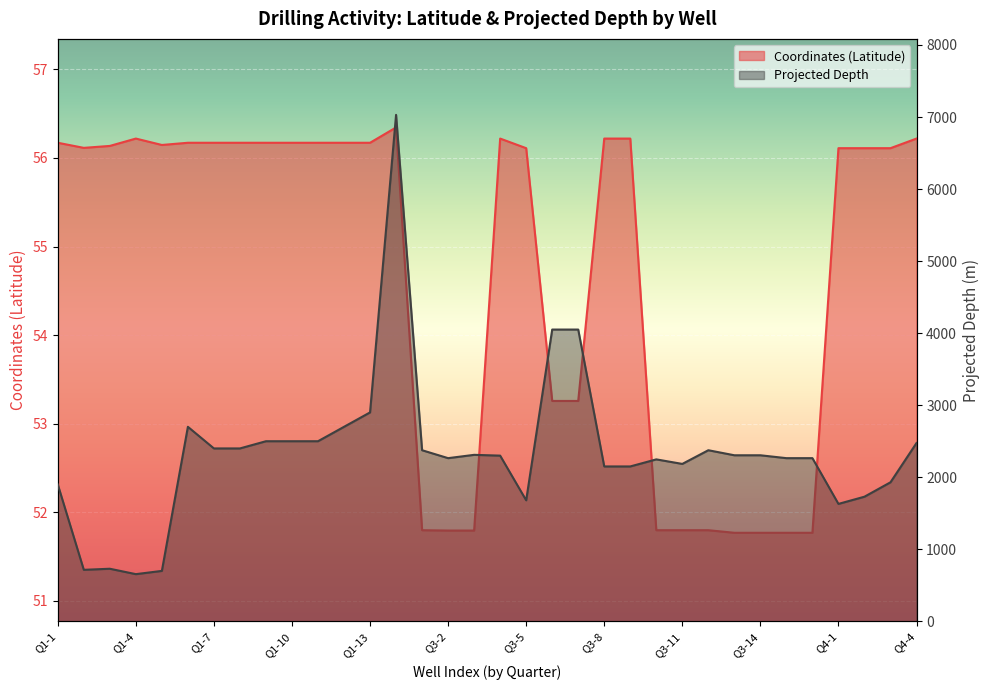

Reading left to right, extract all data points from this chart.

Coordinates (Latitude): 56.2	56.1	56.1	56.2	56.1	56.2	56.2	56.2	56.2	56.2	56.2	56.2	56.2	56.3	51.8	51.8	51.8	56.2	56.1	53.3	53.3	56.2	56.2	51.8	51.8	51.8	51.8	51.8	51.8	51.8	56.1	56.1	56.1	56.2
Projected Depth: 1900.0	715.0	730.0	655.0	700.0	2700.0	2400.0	2400.0	2500.0	2500.0	2500.0	2700.0	2900.0	7030.0	2375.0	2265.0	2311.0	2300.0	1680.0	4050.0	4050.0	2150.0	2150.0	2248.0	2185.0	2375.0	2305.0	2305.0	2265.0	2265.0	1630.0	1730.0	1930.0	2475.0